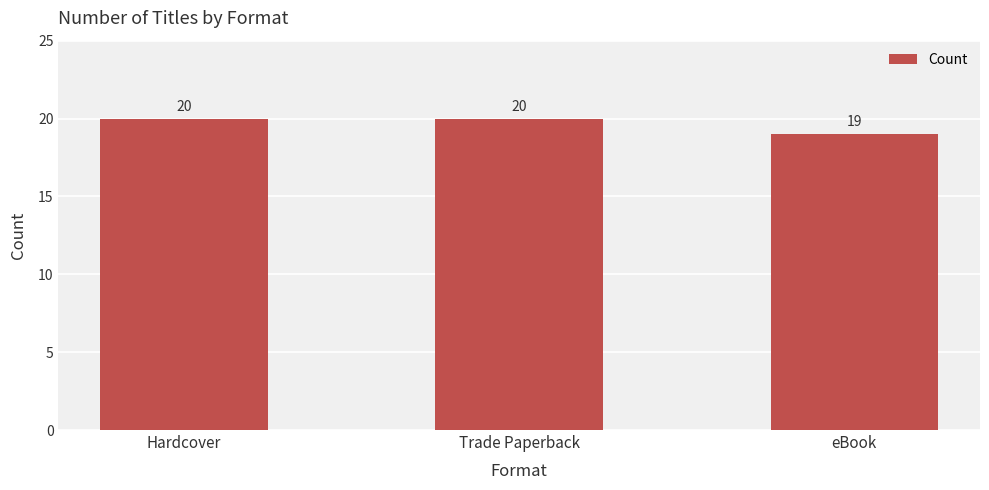

What is the label of the 1st bar from the right?

eBook